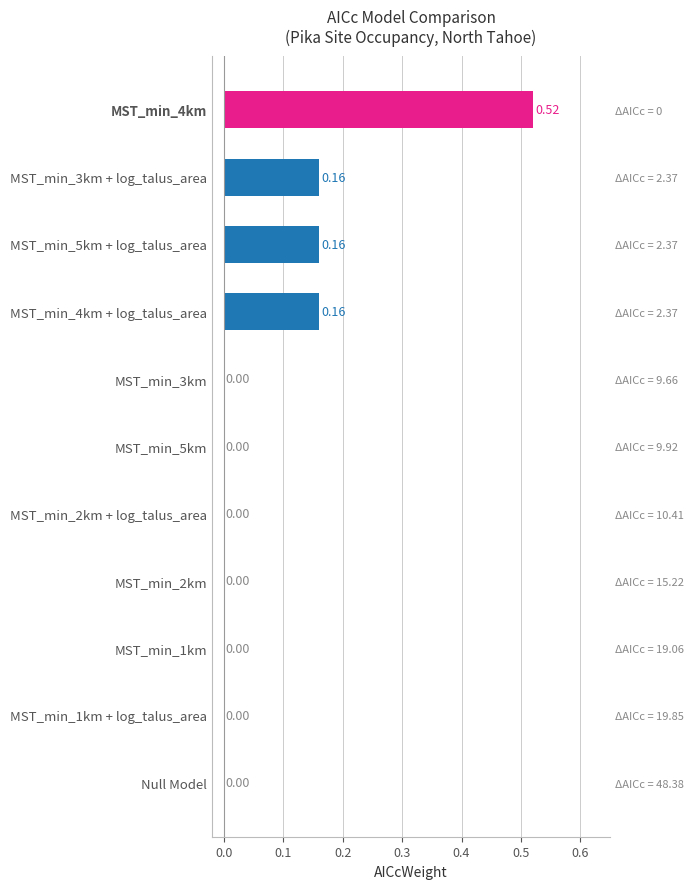

The chart shows a value of 0.0 at MST_min_3km. True or false?

True